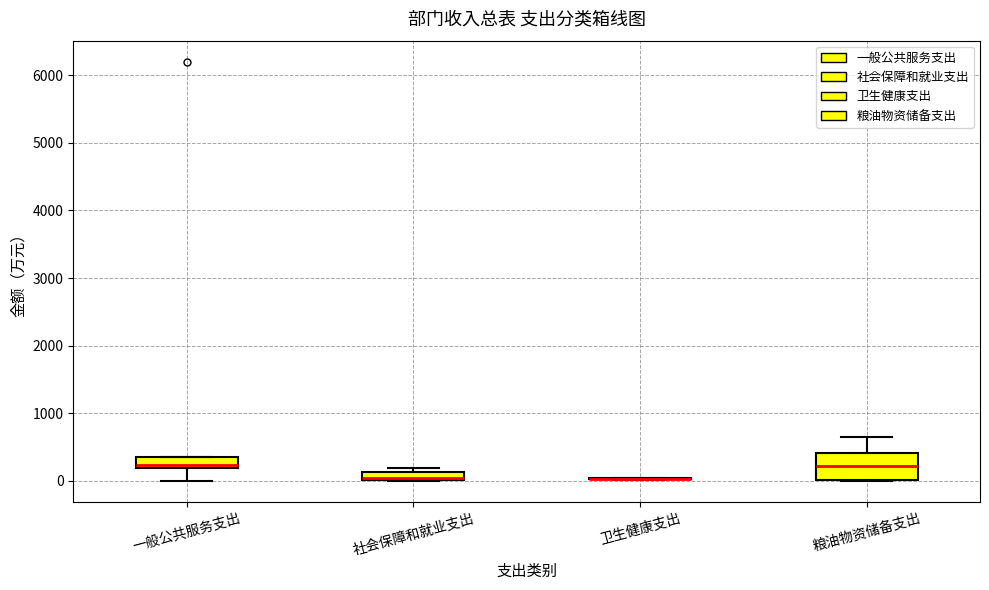

Which box is the tallest, from its lower edge to its upper edge?

粮油物资储备支出